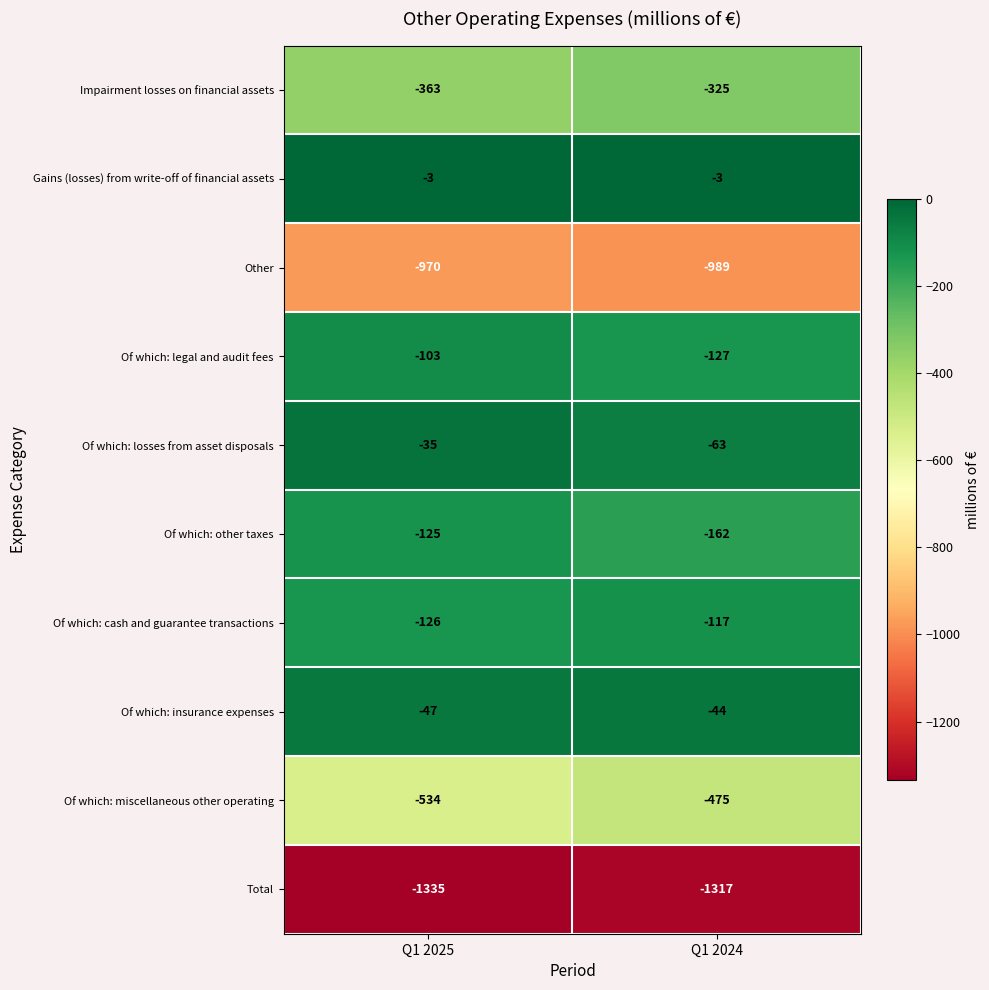

What is the sum of the Of which: cash and guarantee transactions values at Q1 2024 and Q1 2025?

-243